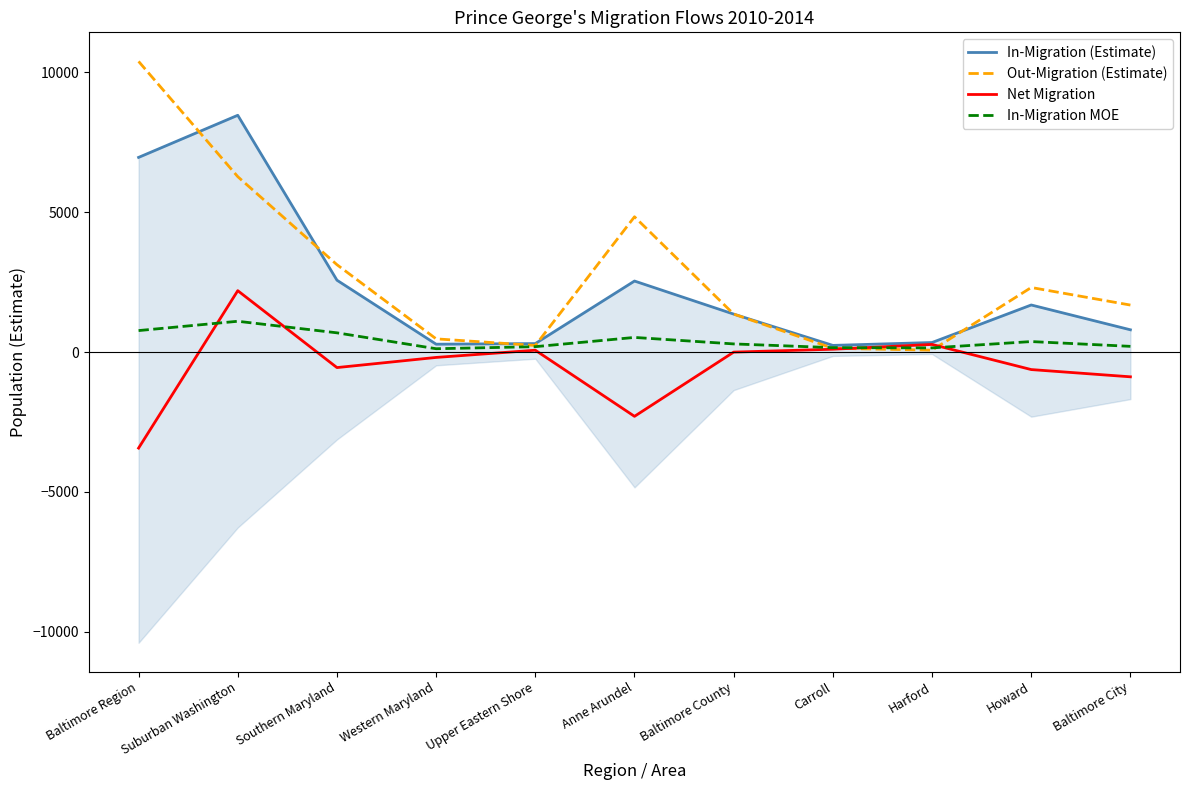

What are all the series names shown in the legend?

In-Migration (Estimate), Out-Migration (Estimate), Net Migration, In-Migration MOE